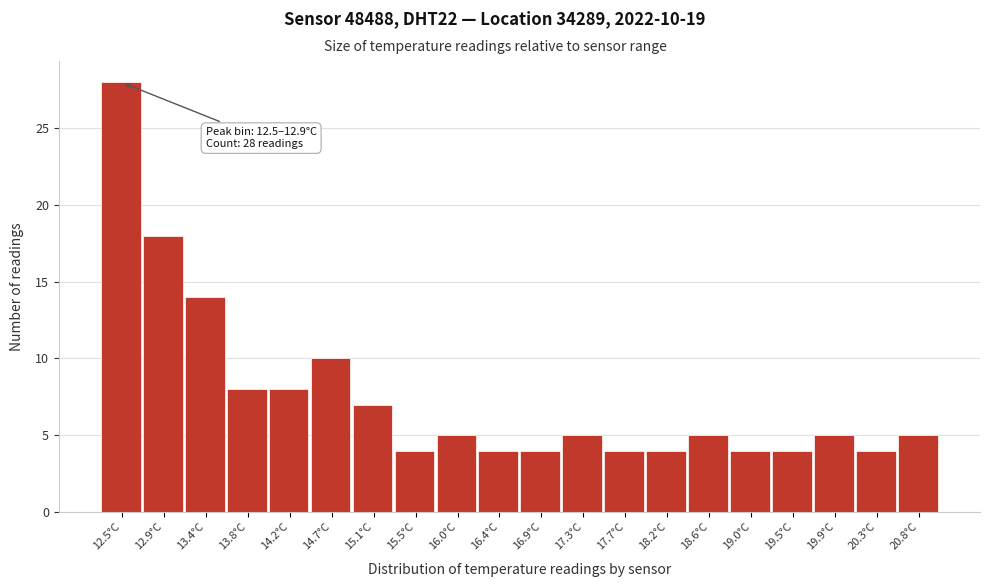

Reading left to right, extract all data points from this chart.

28	18	14	8	8	10	7	4	5	4	4	5	4	4	5	4	4	5	4	5